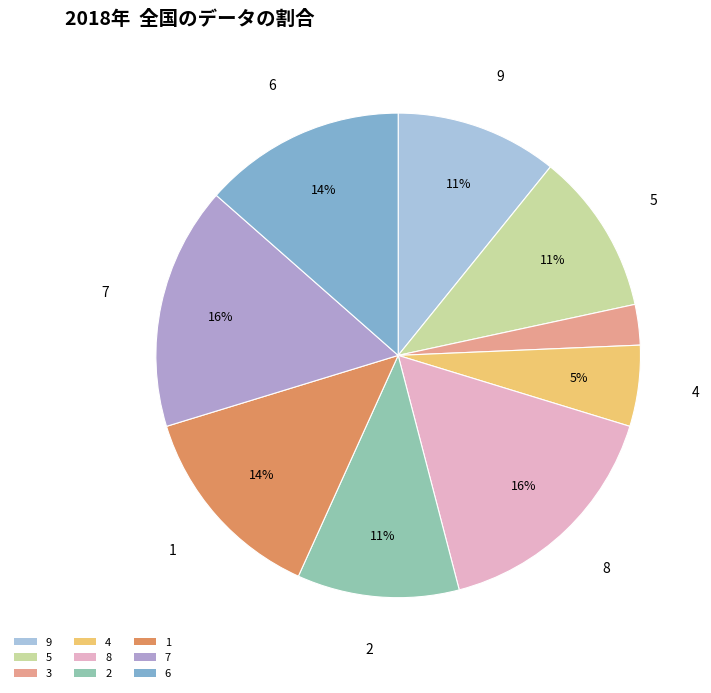

Is 1 the majority of the pie?

No